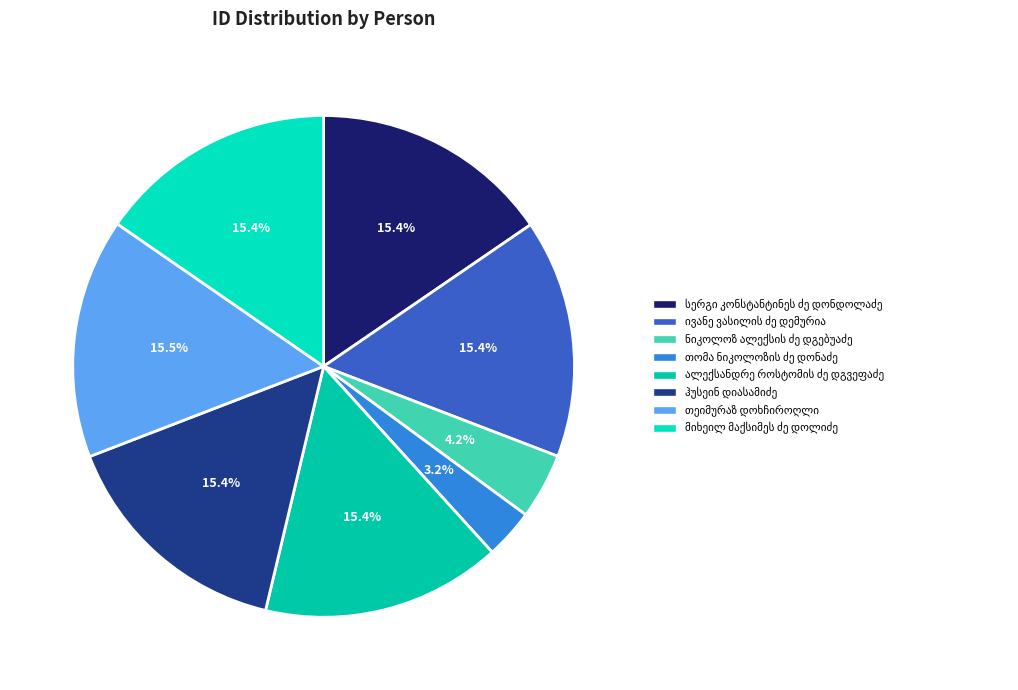

Does ნიკოლოზ ალექსის ძე დგებუაძე account for over 50% of the chart?

No